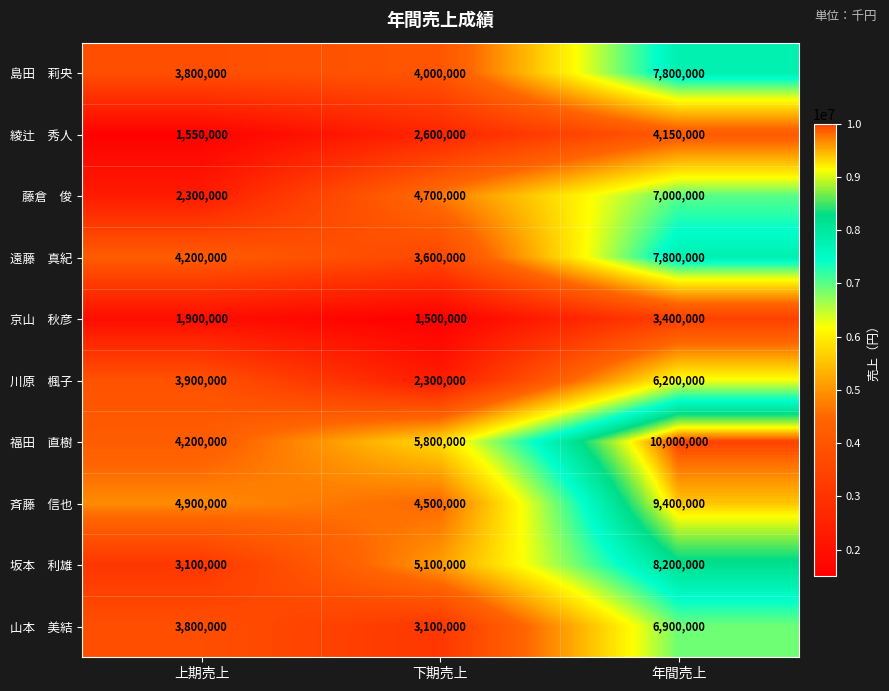

What is the total value across all series at 上期売上?

33650000